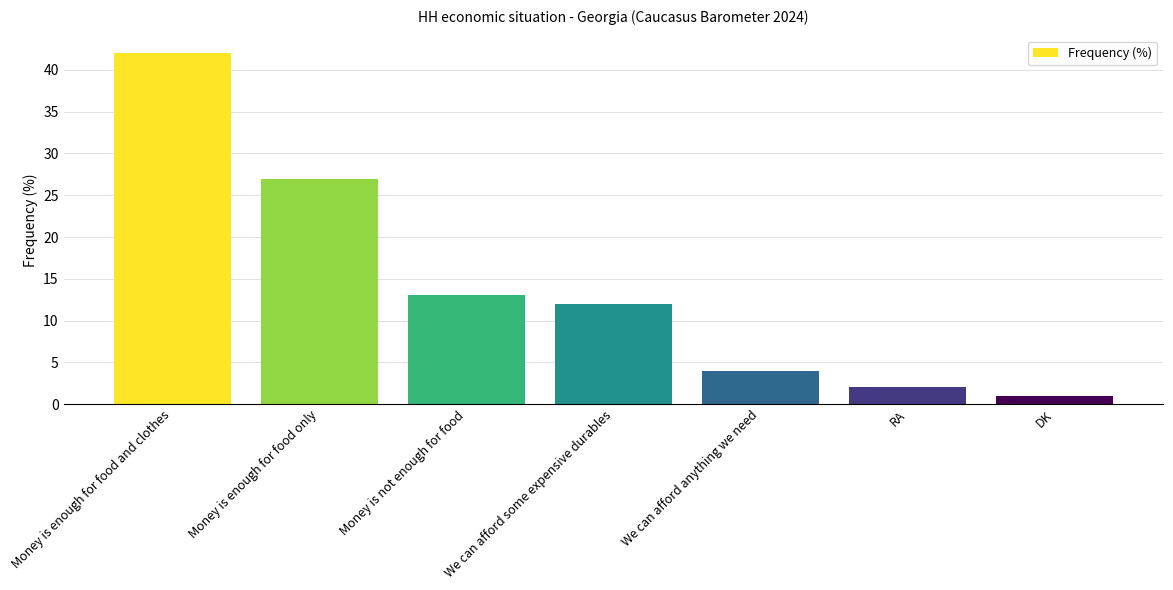

Where is the data nearest to the value 21?

Money is enough for food only